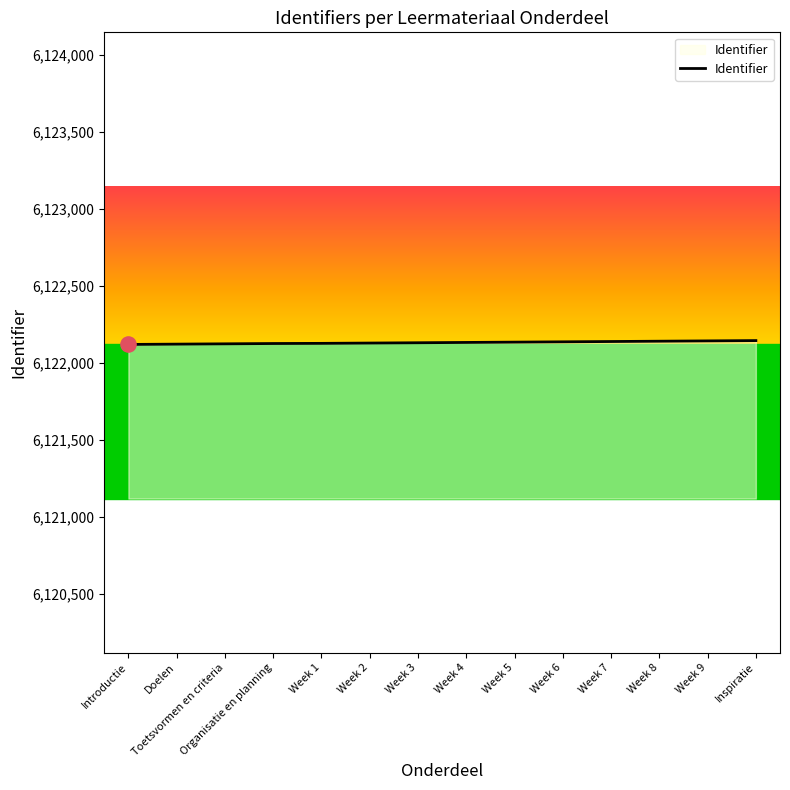

What is the change in value from Organisatie en planning to Week 8?

+15